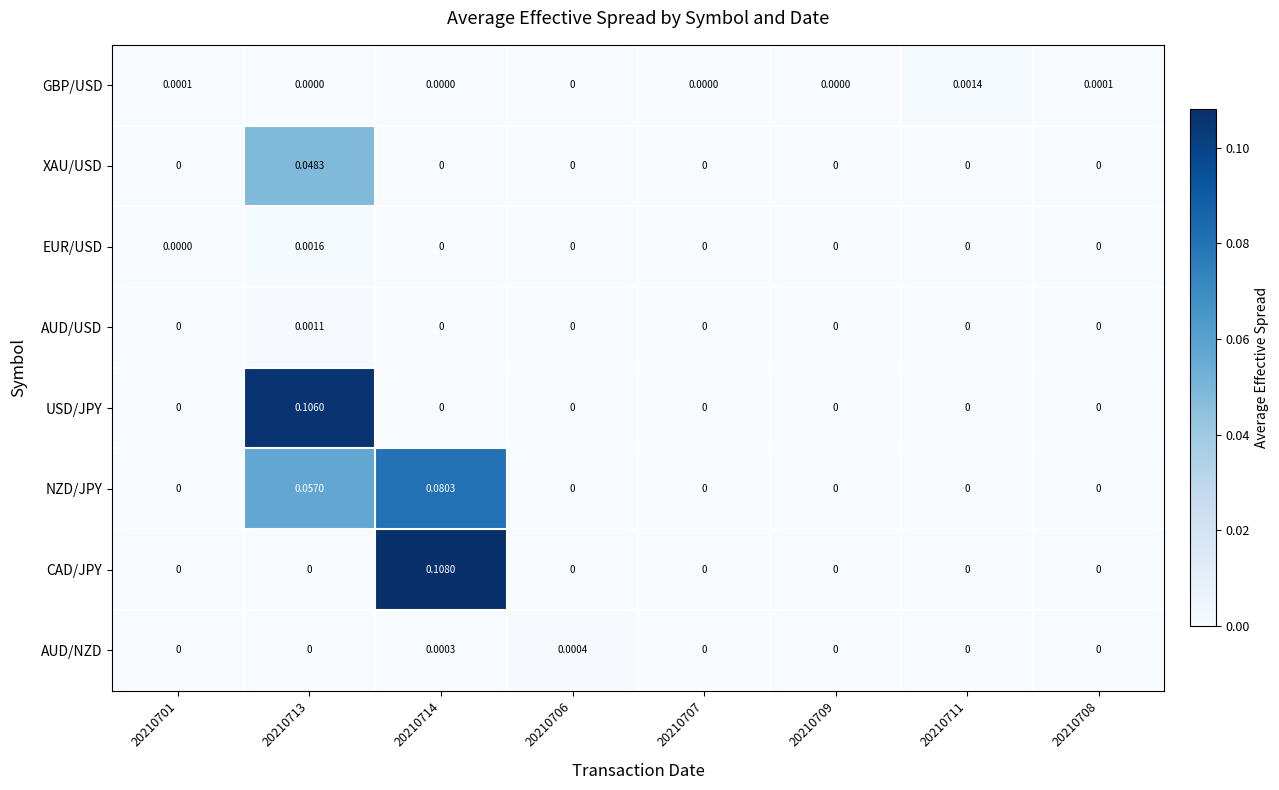

List the series in order of their peak value, lowest first.

AUD/NZD, AUD/USD, GBP/USD, EUR/USD, XAU/USD, NZD/JPY, USD/JPY, CAD/JPY